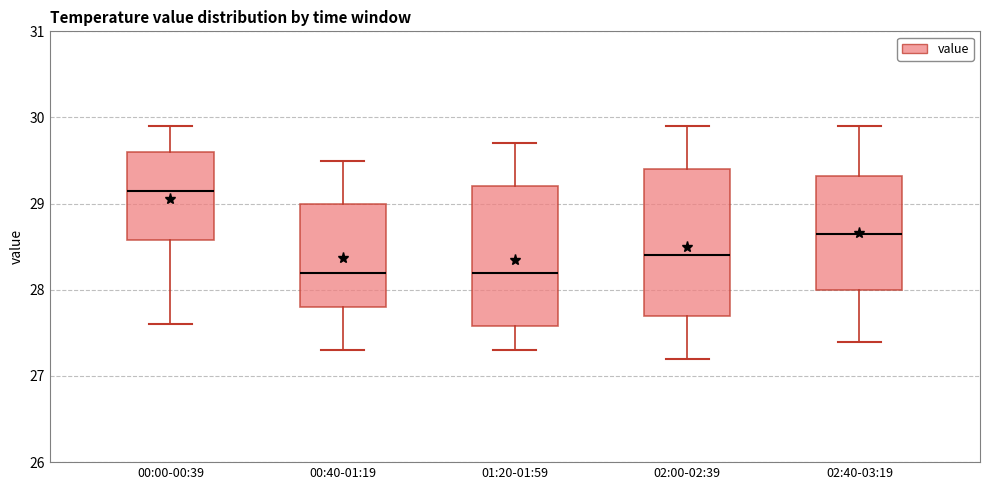

Reading left to right, transcribe this box plot: for each box, give where its median line is, the range the box spans, and where its two whiskers end, as read against the y-axis. The values are not printed on the chart, so give them approximately, as read against the axis.

00:00-00:39: median 29.2, box 28.6 to 29.6, whiskers 27.6 to 29.9
00:40-01:19: median 28.2, box 27.8 to 29.0, whiskers 27.3 to 29.5
01:20-01:59: median 28.2, box 27.6 to 29.2, whiskers 27.3 to 29.7
02:00-02:39: median 28.4, box 27.7 to 29.4, whiskers 27.2 to 29.9
02:40-03:19: median 28.7, box 28.0 to 29.3, whiskers 27.4 to 29.9